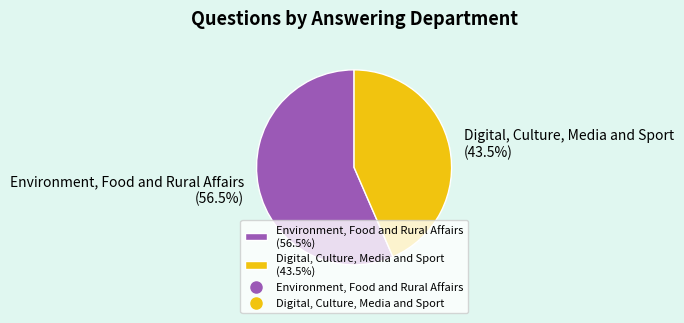

How many slices are in this pie chart?

2